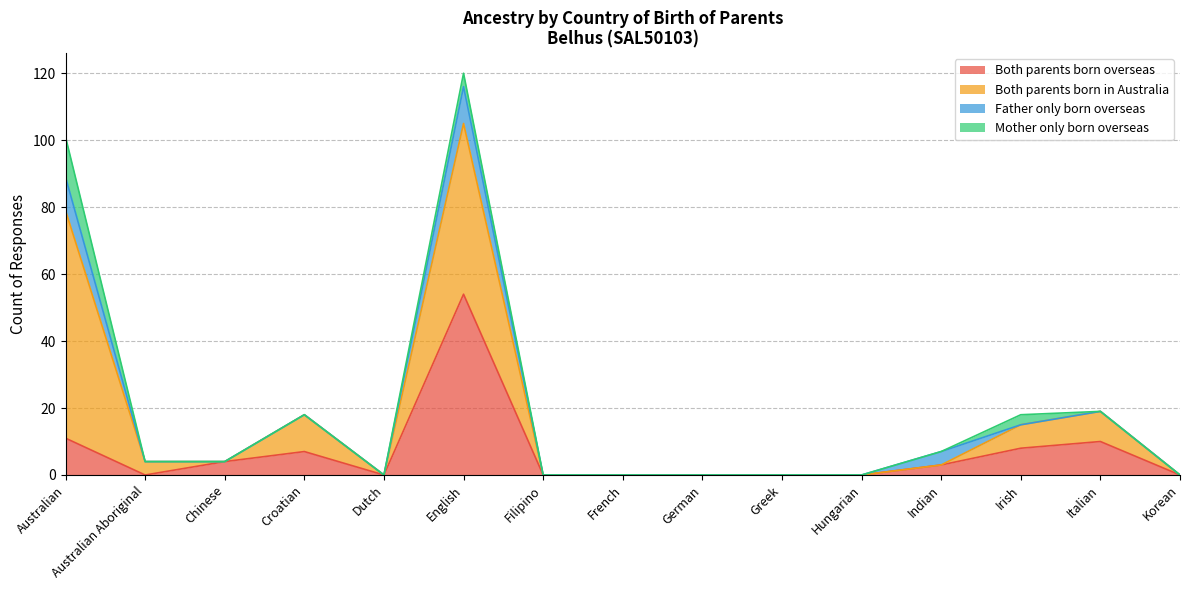

What is the difference between the highest and lowest values at English?

50